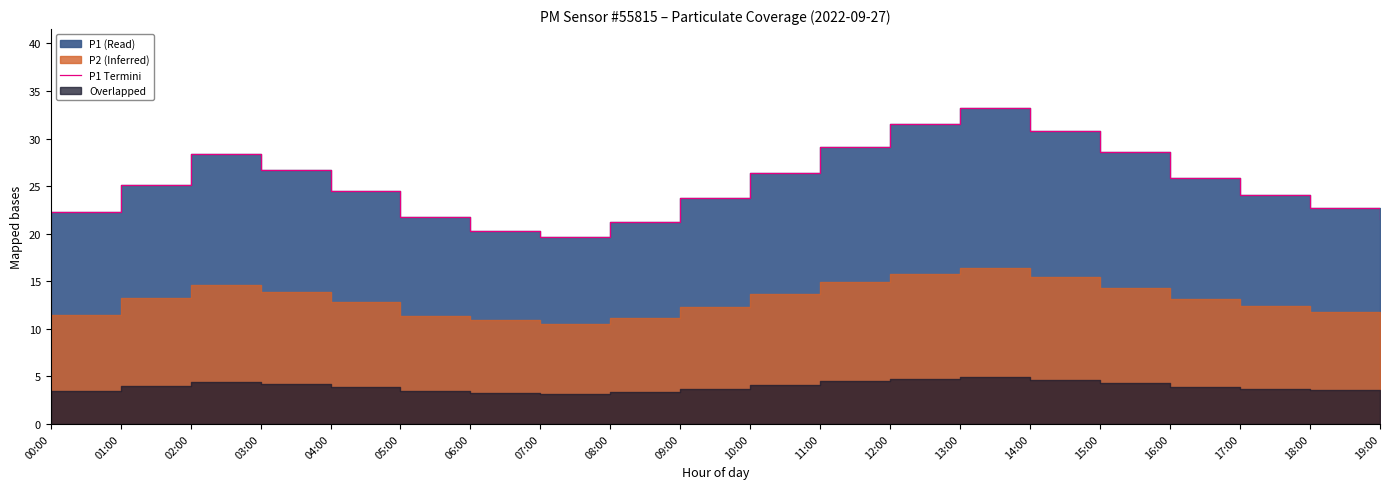

How many points are lower than both their immediate neighbors (excluding endpoints)?

1